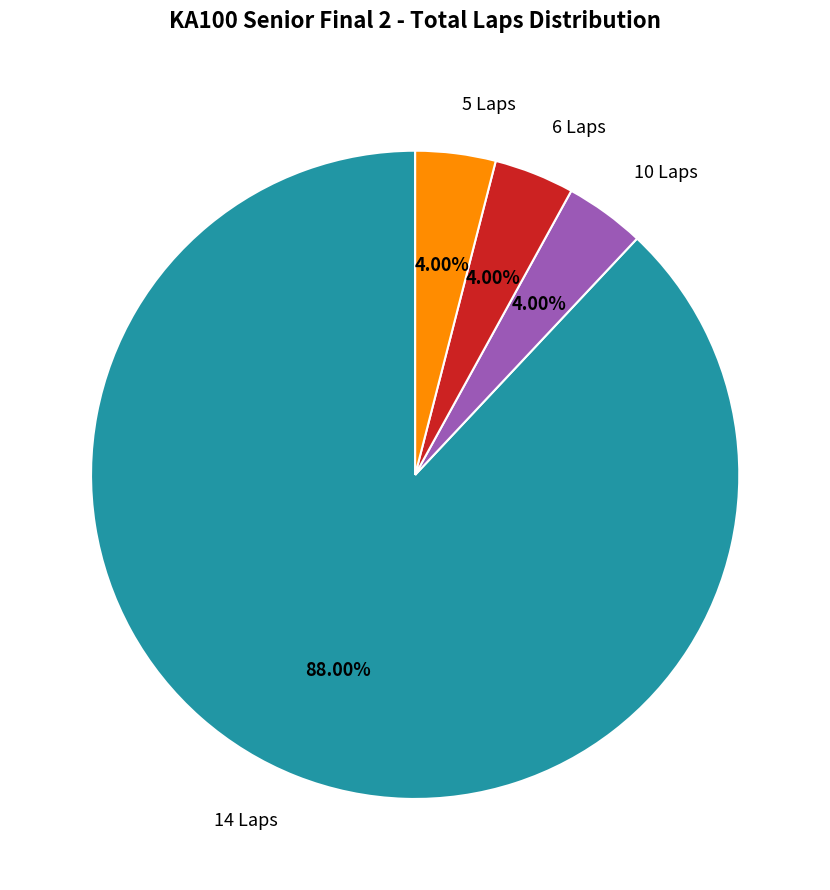

To the nearest percent, what is the average slice percentage?

25%